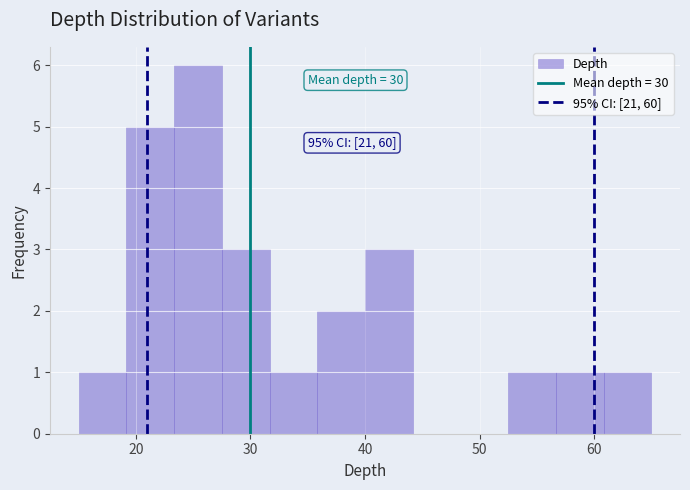

Over which range of the x-axis is the bar tallest?

23 to 28